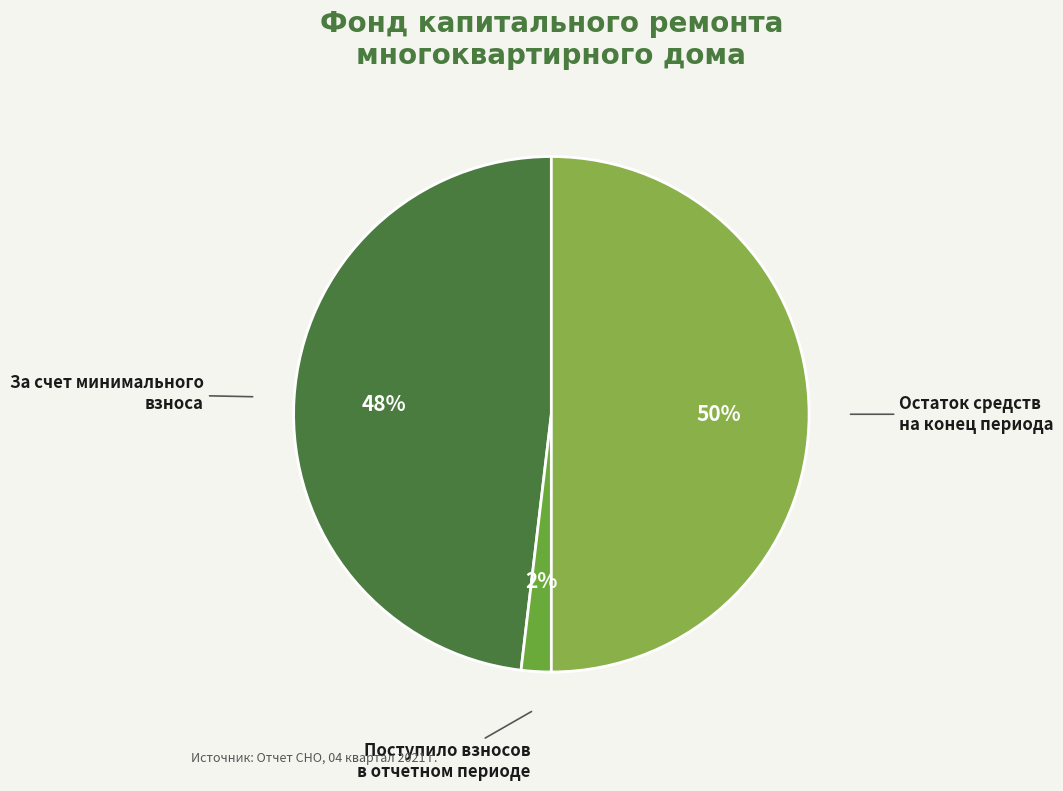

Is Поступило взносов в отчетном периоде the majority of the pie?

No